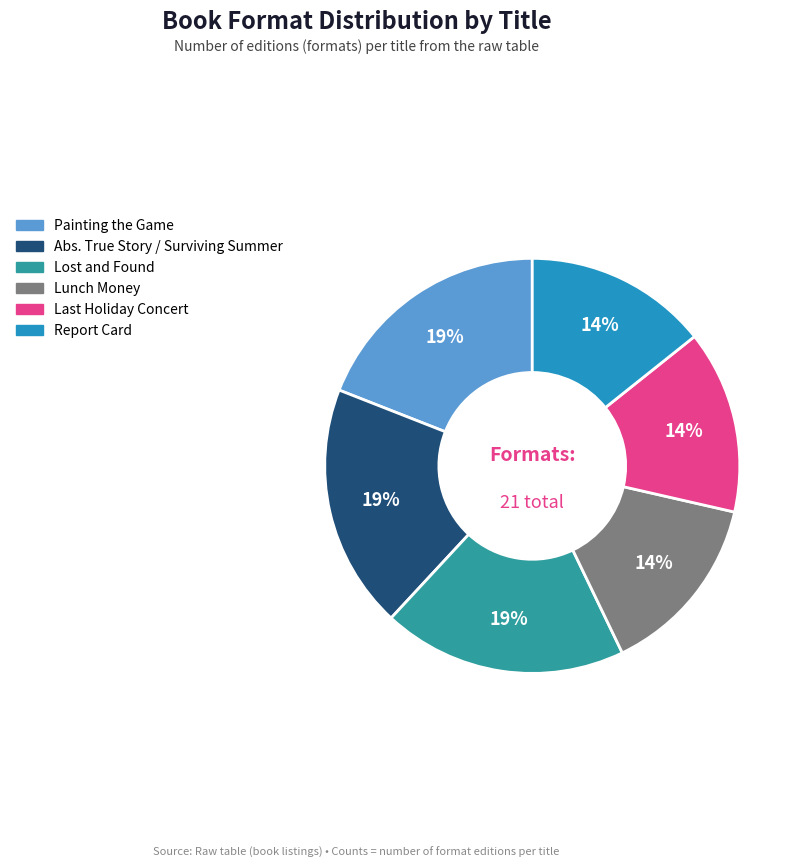

To the nearest percent, what is the difference between the largest and smallest slice percentages?

5%